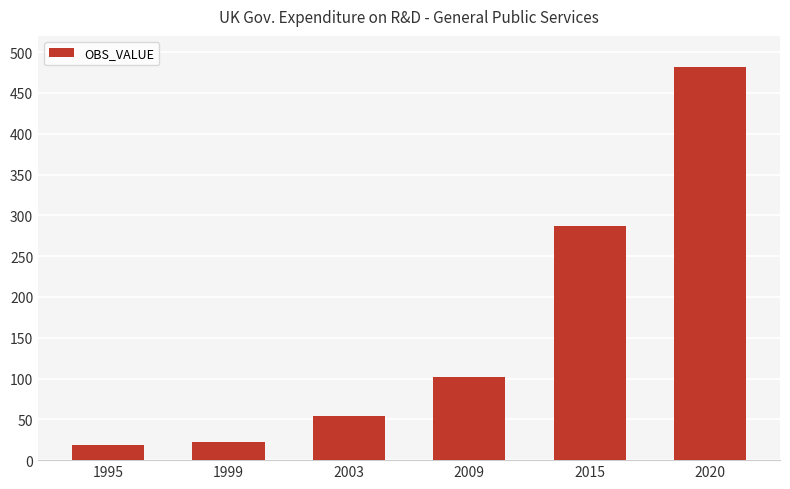

How many bars are there in total?

6